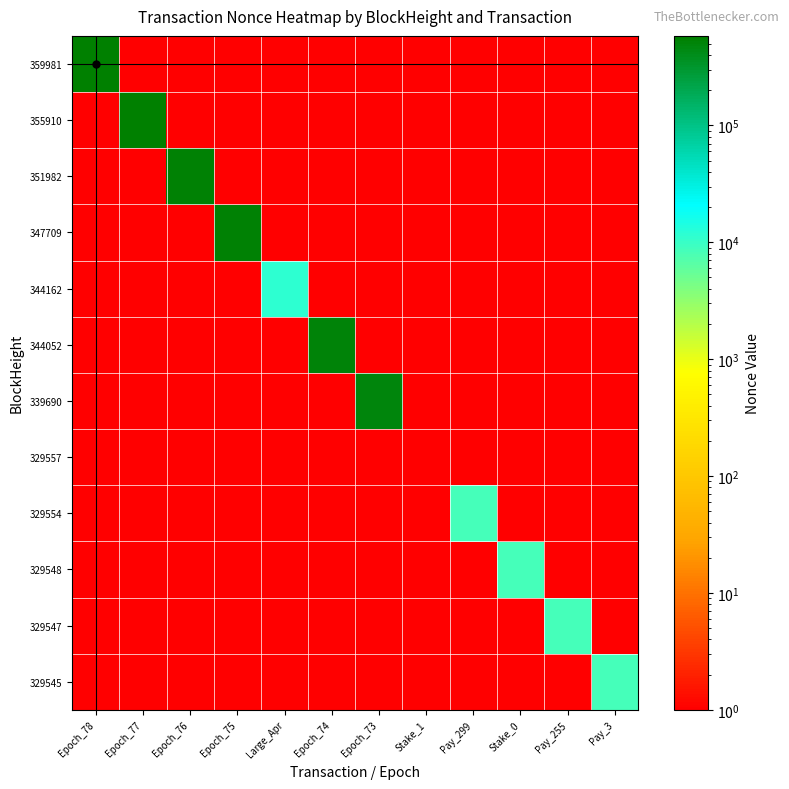

Rank the series at Stake_1 from lowest to highest value.

329545, 329547, 329548, 329554, 329557, 339690, 344052, 344162, 347709, 351982, 355910, 359981